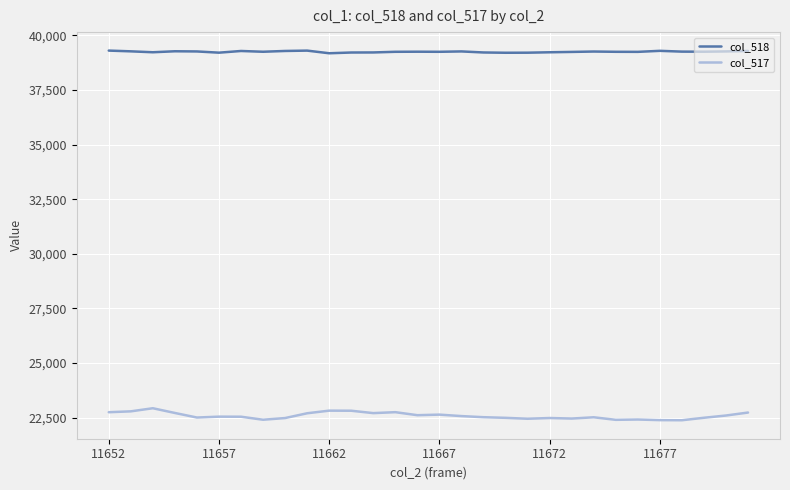

Which series has the widest spread of values?

col_517